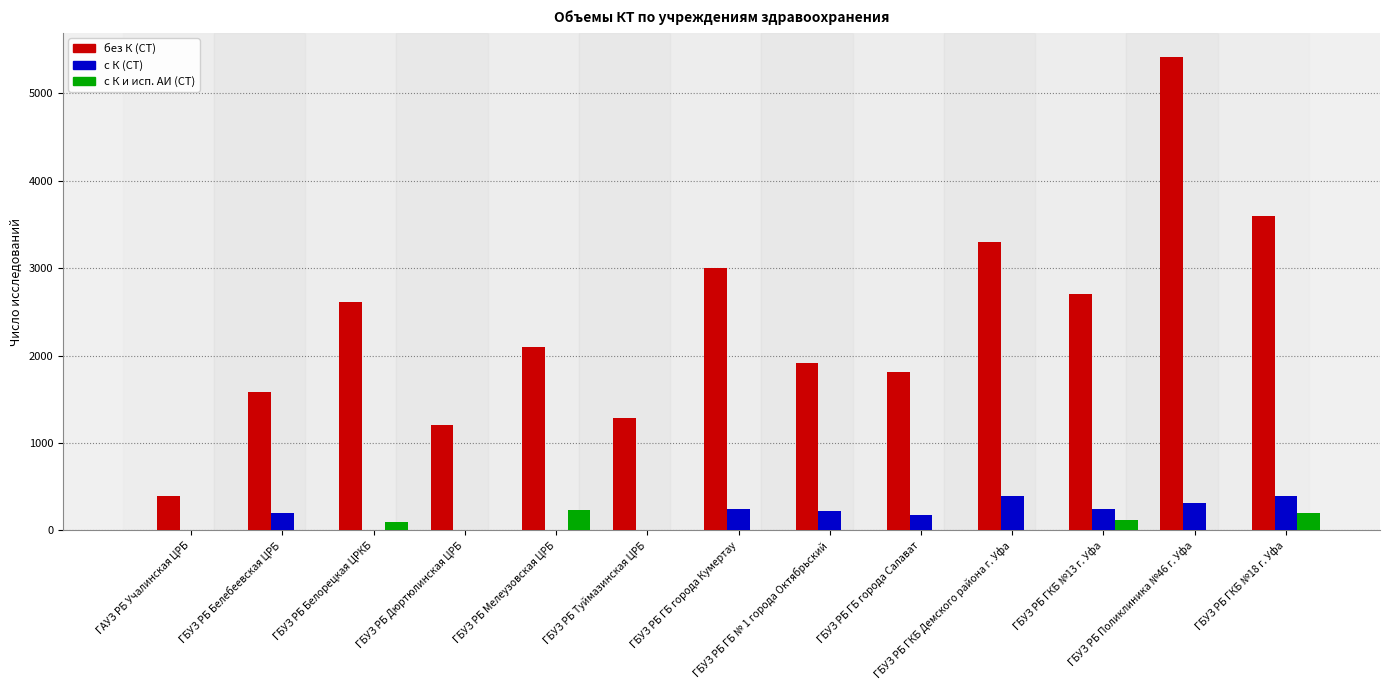

What are all the series names shown in the legend?

без К (CT), с К (CT), с К и исп. АИ (CT)